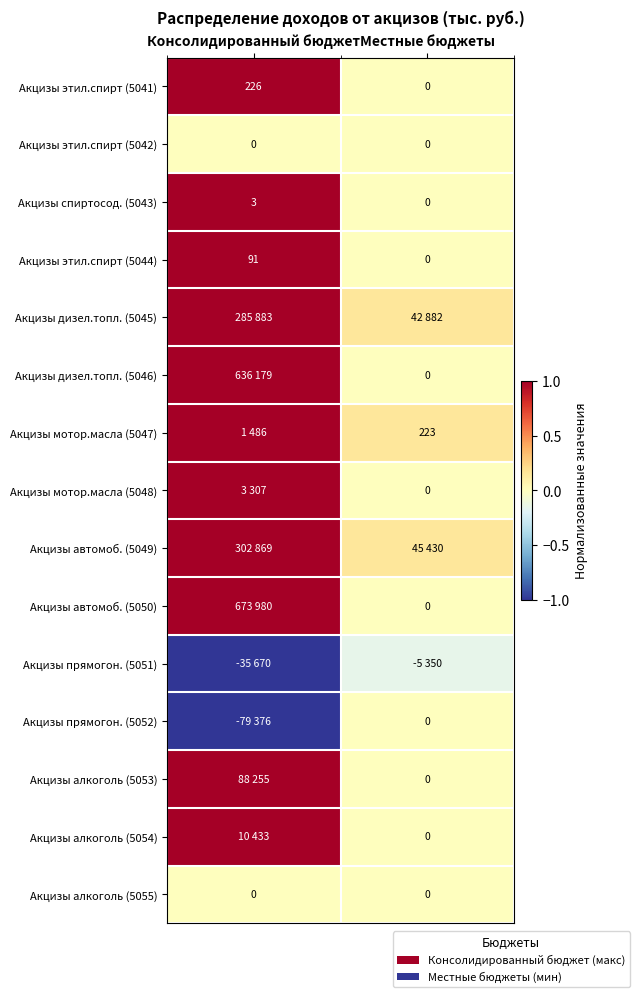

At which category does the chart reach its peak across all series?

Консолидированный бюджет